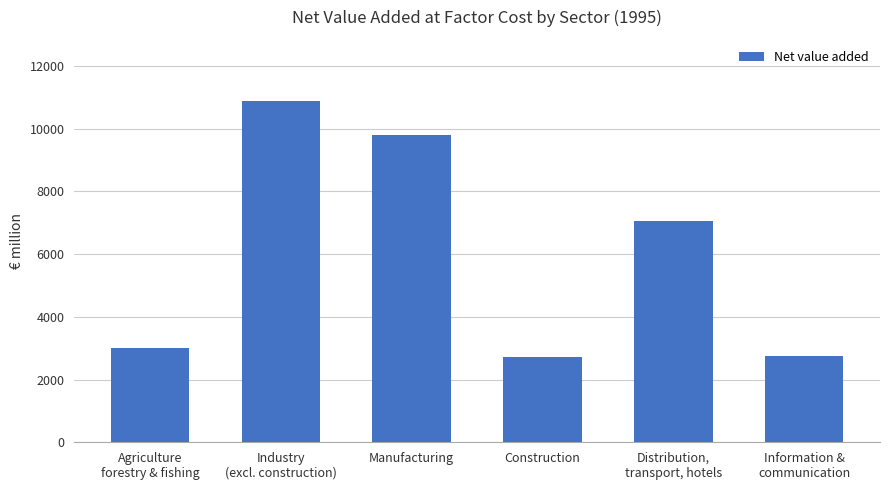

Reading left to right, transcribe all the data shown in this chart.

2998.3	10877.1	9811.8	2704.6	7065.7	2766.4